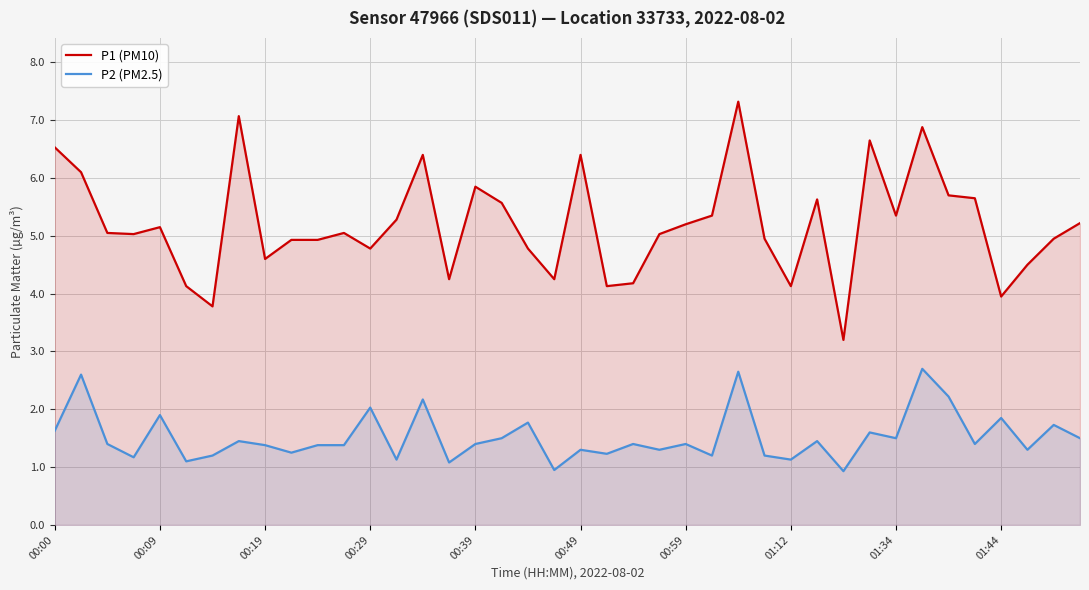

List the series in order of their peak value, lowest first.

P2 (PM2.5), P1 (PM10)